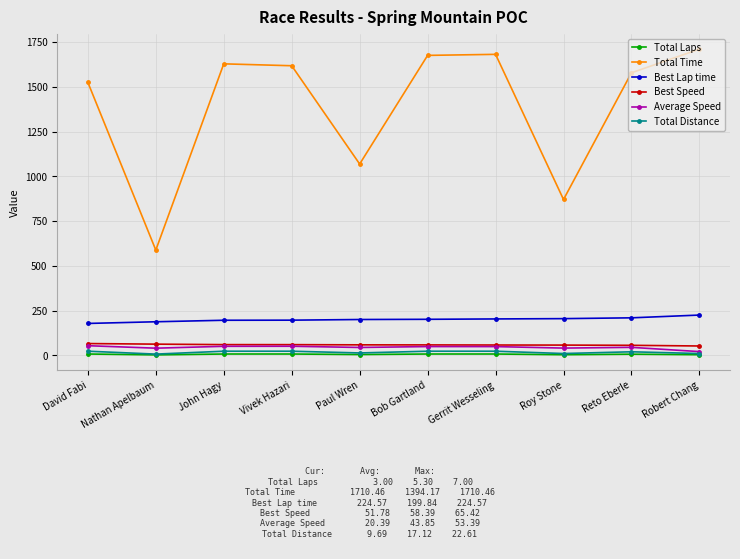

True or false: Best Lap time has a value of 351.7 at Roy Stone.

False